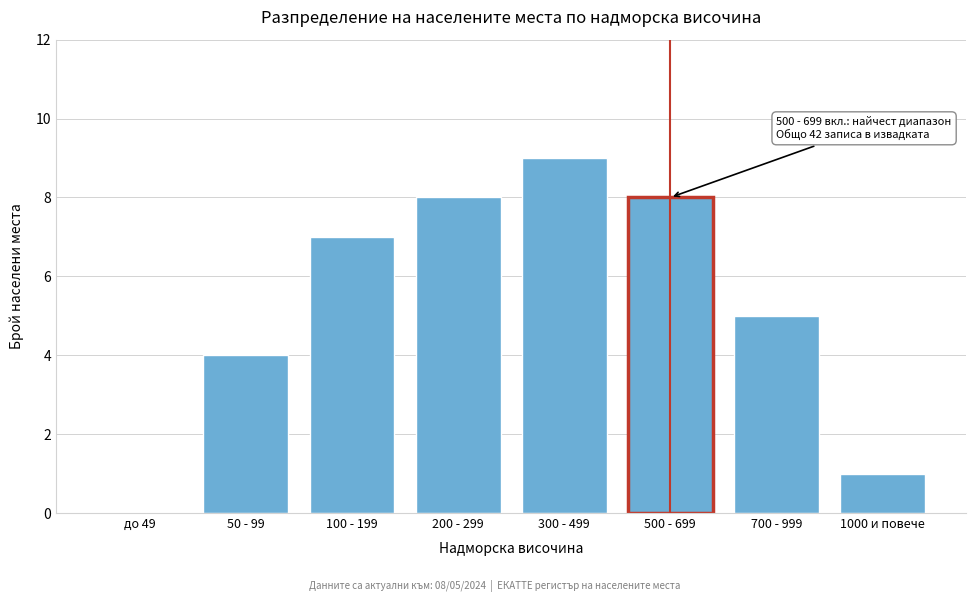

Reading right to left, what are all the values shown in this chart?

1000 и повече=1	700 - 999=5	500 - 699=8	300 - 499=9	200 - 299=8	100 - 199=7	50 - 99=4	до 49=0